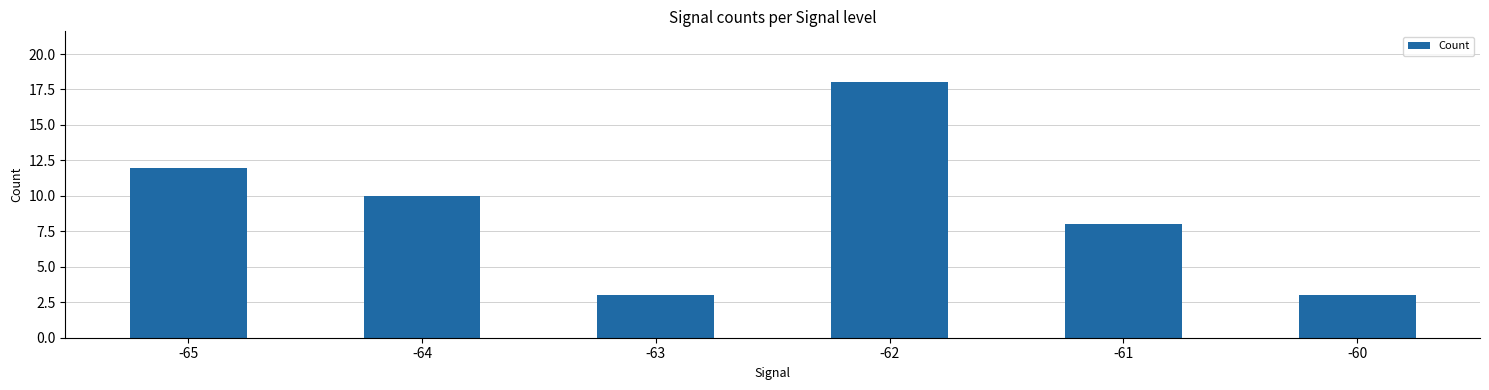

Does the chart contain any negative values?

No